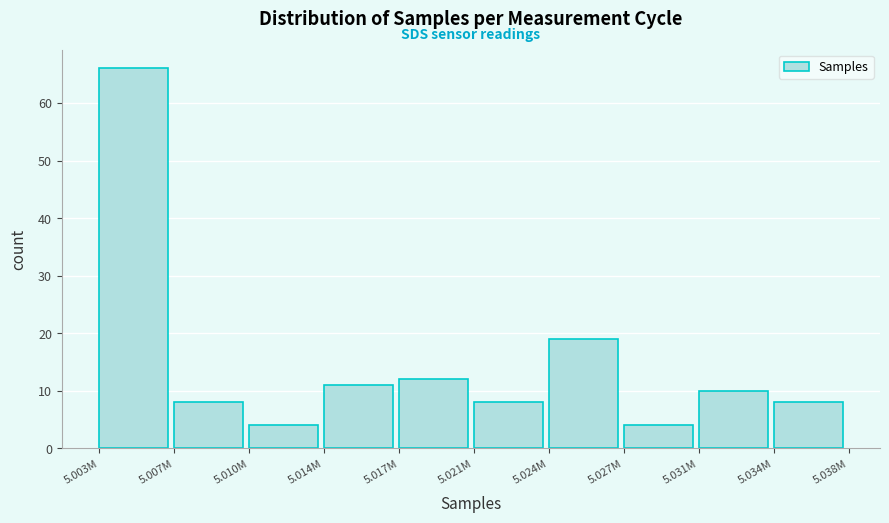

Reading right to left, extract all data points from this chart.

8	10	4	19	8	12	11	4	8	66